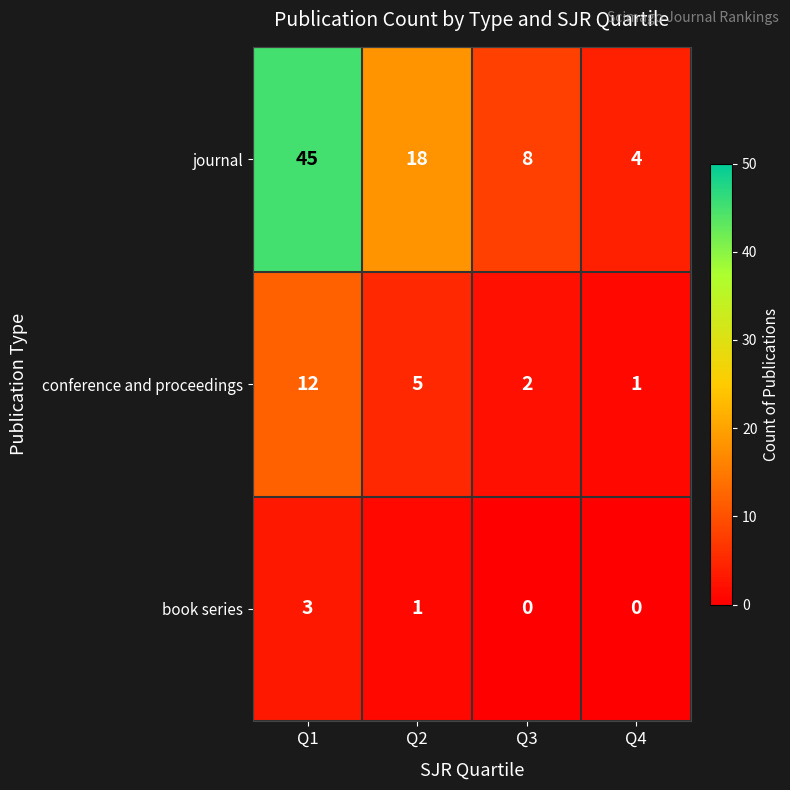

Reading left to right, what are all the values shown in this chart?

journal: 45	18	8	4
conference and proceedings: 12	5	2	1
book series: 3	1	0	0